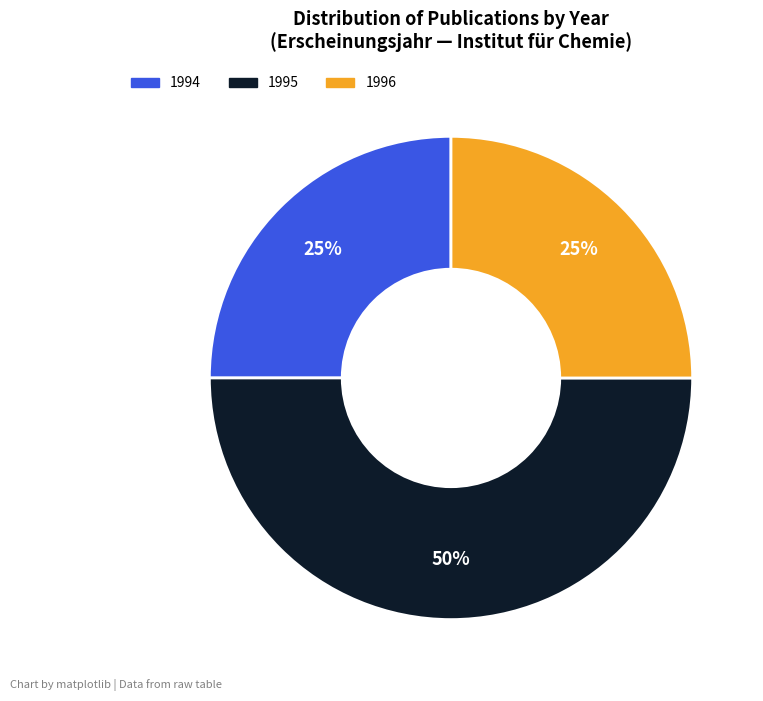

To the nearest percent, what is the average slice percentage?

33%